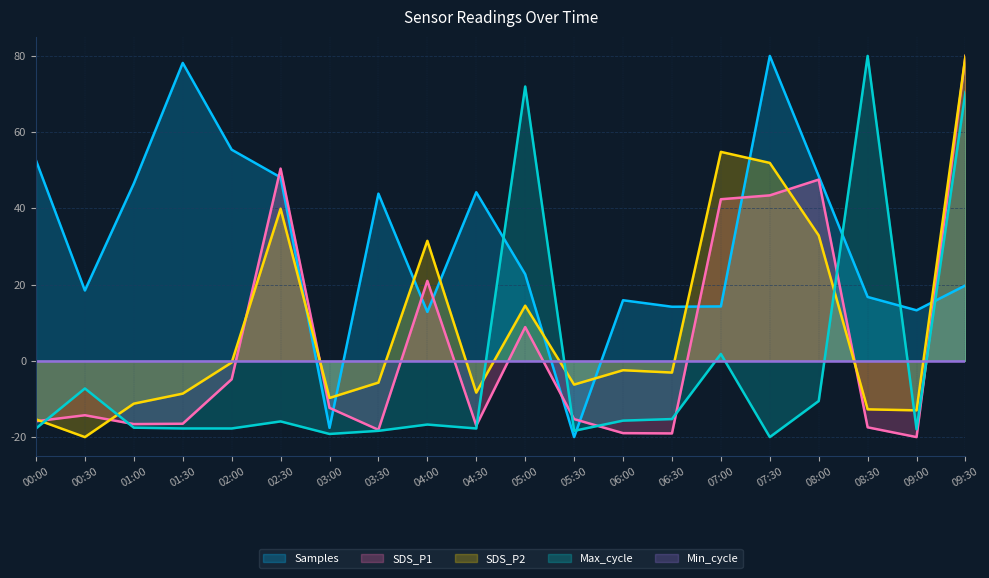

Which category has the lowest value across all series?

05:30